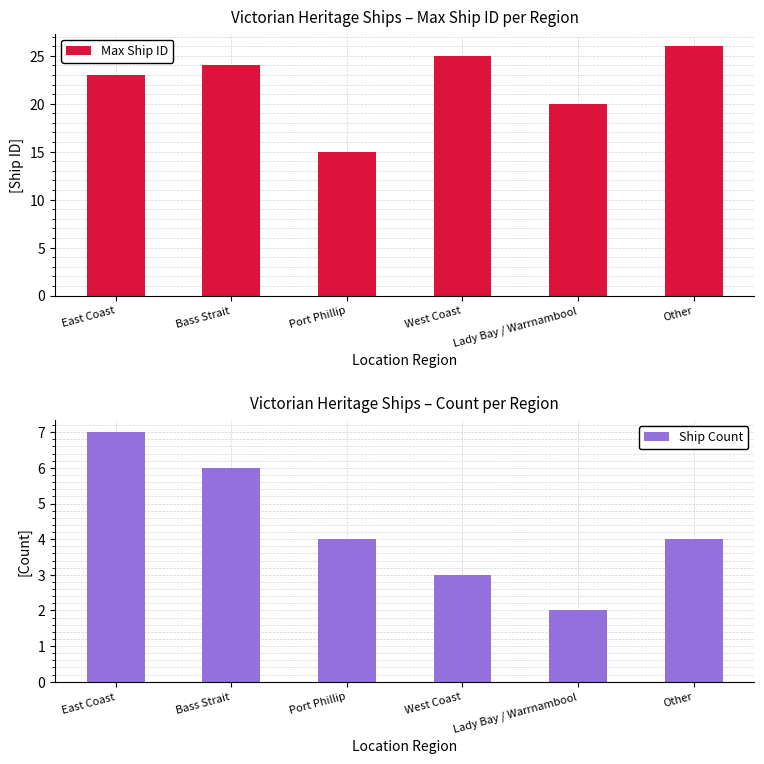

Rank the series by their average value, from lowest to highest.

Ship Count, Max Ship ID